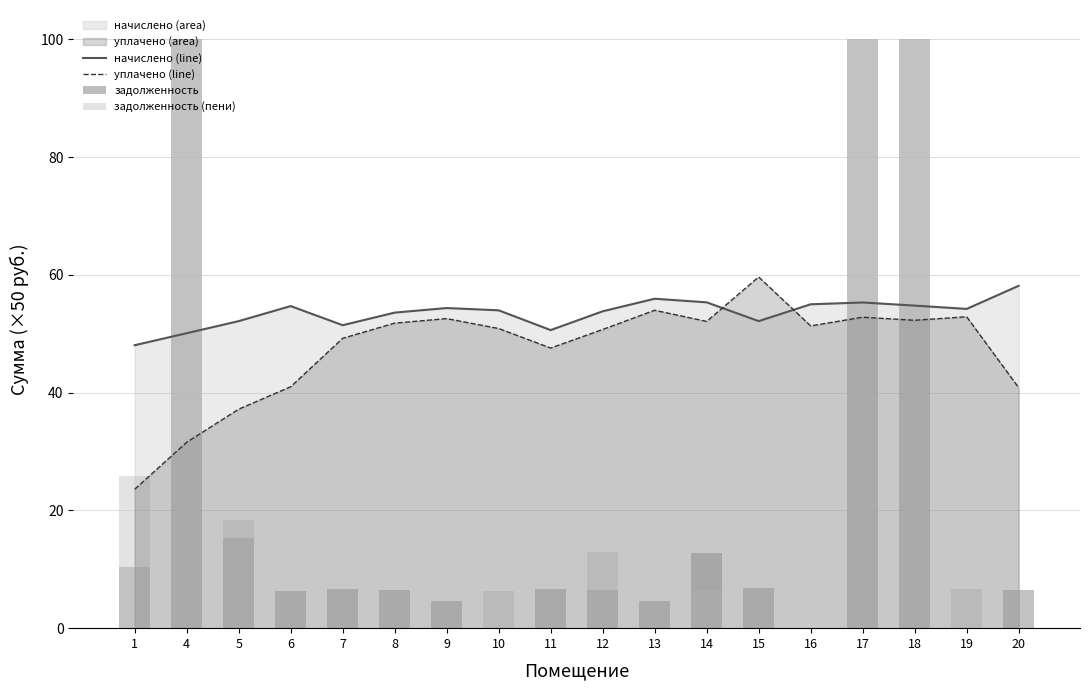

Reading right to left, what are all the values shown in this chart?

начислено (line): 58.1	54.2	54.8	55.3	55.0	52.2	55.3	56.0	53.8	50.6	54.0	54.4	53.6	51.5	54.7	52.2	50.1	48.1
уплачено (line): 40.9	52.9	52.3	52.8	51.3	59.7	52.1	54.0	50.7	47.6	50.9	52.6	51.8	49.2	41.0	37.2	31.6	23.6
задолженность: 6.6	0.0	100.0	100.0	0.0	6.8	12.8	4.7	6.5	6.7	0.0	4.6	6.5	6.7	6.2	15.4	100.0	10.3
задолженность (пени): 6.6	6.6	100.0	100.0	0.0	6.8	6.4	4.7	13.0	6.7	6.4	4.6	6.5	6.7	6.2	18.4	100.0	25.9